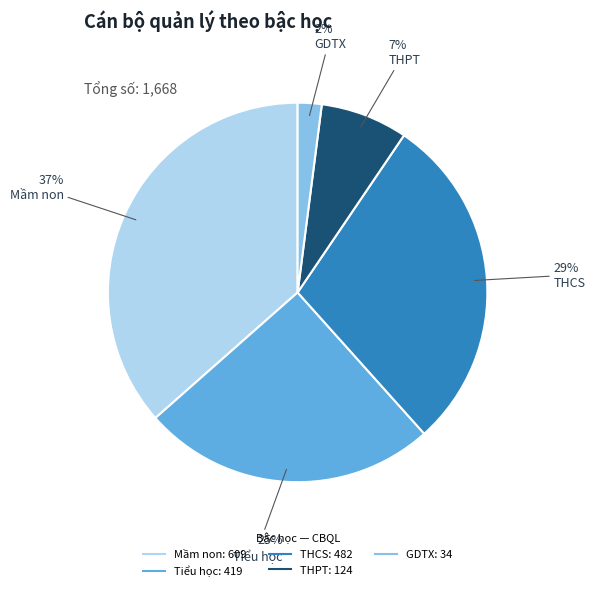

Which slice is the largest?

Mầm non